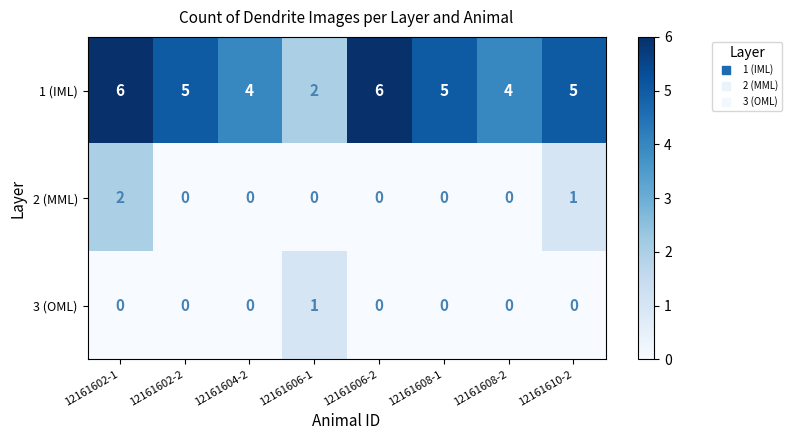

How many distinct data groups are displayed?

3